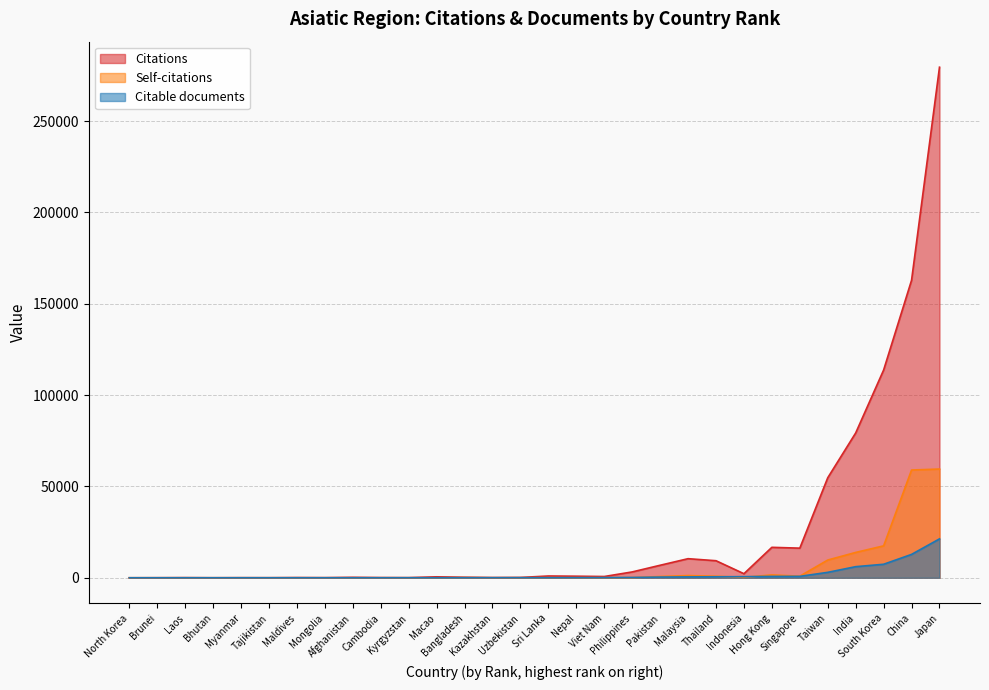

True or false: Citations and Self-citations cross at least once.

False